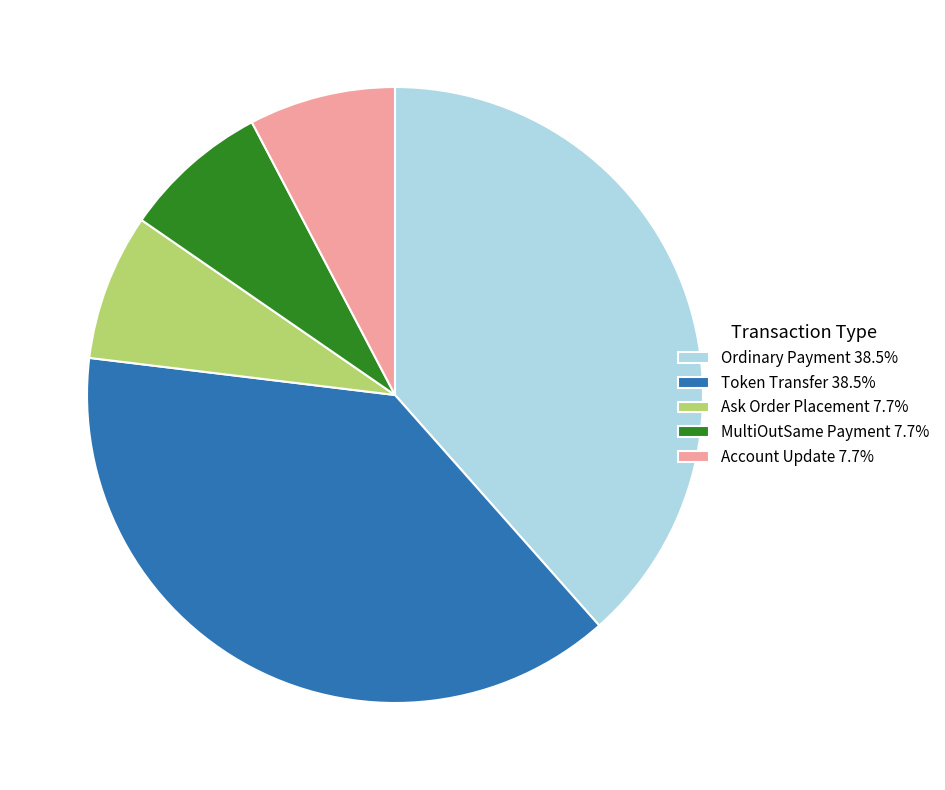

What is the ratio of the value at MultiOutSame Payment 7.7% to the value at Account Update 7.7%?

1.0